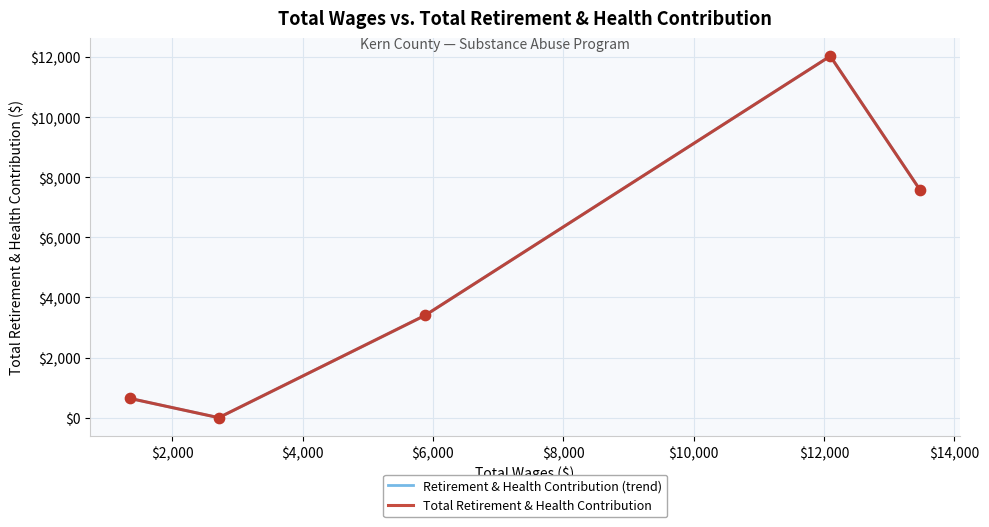

Is this an area chart (filled region under the line)?

No